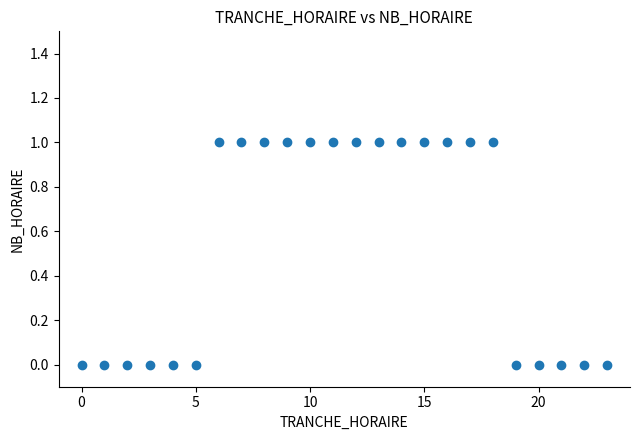

List the coordinates of all points as (Y, X) pairs, reading left to right.

(0, 0)  (0, 1)  (0, 2)  (0, 3)  (0, 4)  (0, 5)  (1, 6)  (1, 7)  (1, 8)  (1, 9)  (1, 10)  (1, 11)  (1, 12)  (1, 13)  (1, 14)  (1, 15)  (1, 16)  (1, 17)  (1, 18)  (0, 19)  (0, 20)  (0, 21)  (0, 22)  (0, 23)